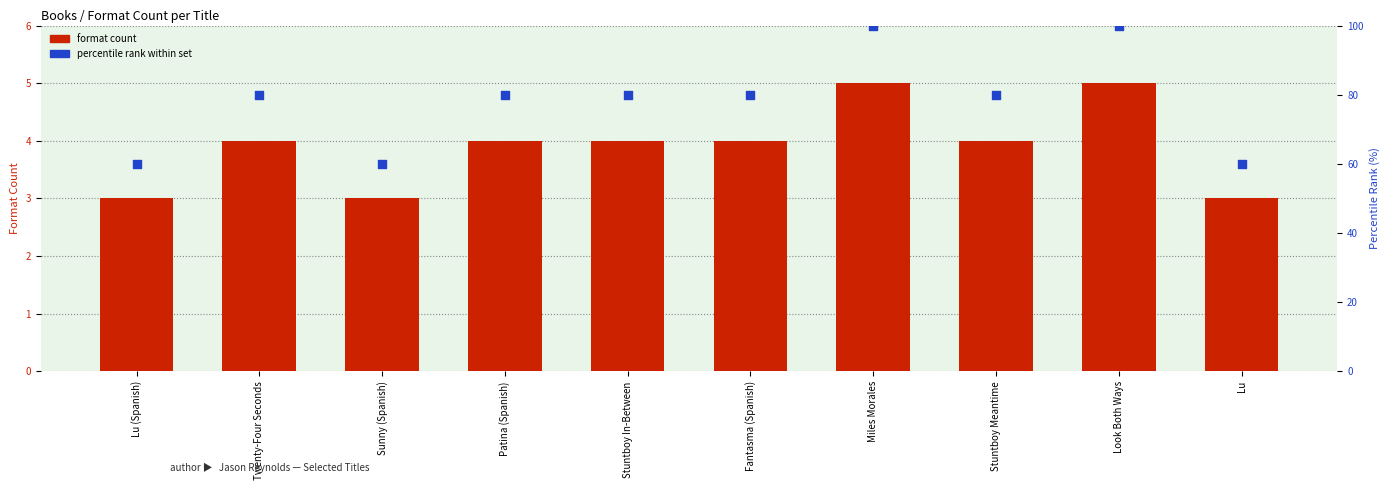

At how many categories does at least one series exceed 28?

10